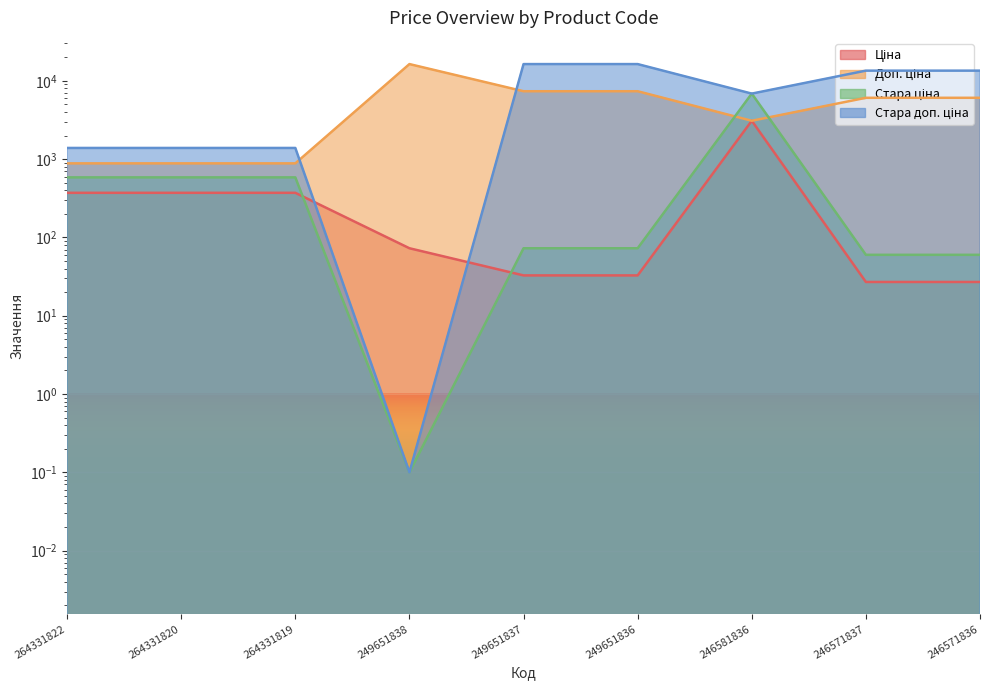

What are all the series names shown in the legend?

Ціна, Доп. ціна, Стара ціна, Стара доп. ціна